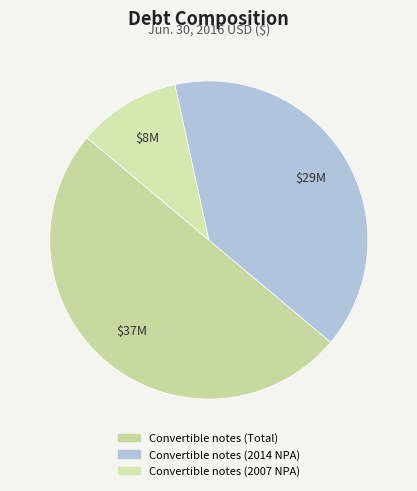

The Convertible notes (Total) slice represents 43% of the pie. True or false?

False